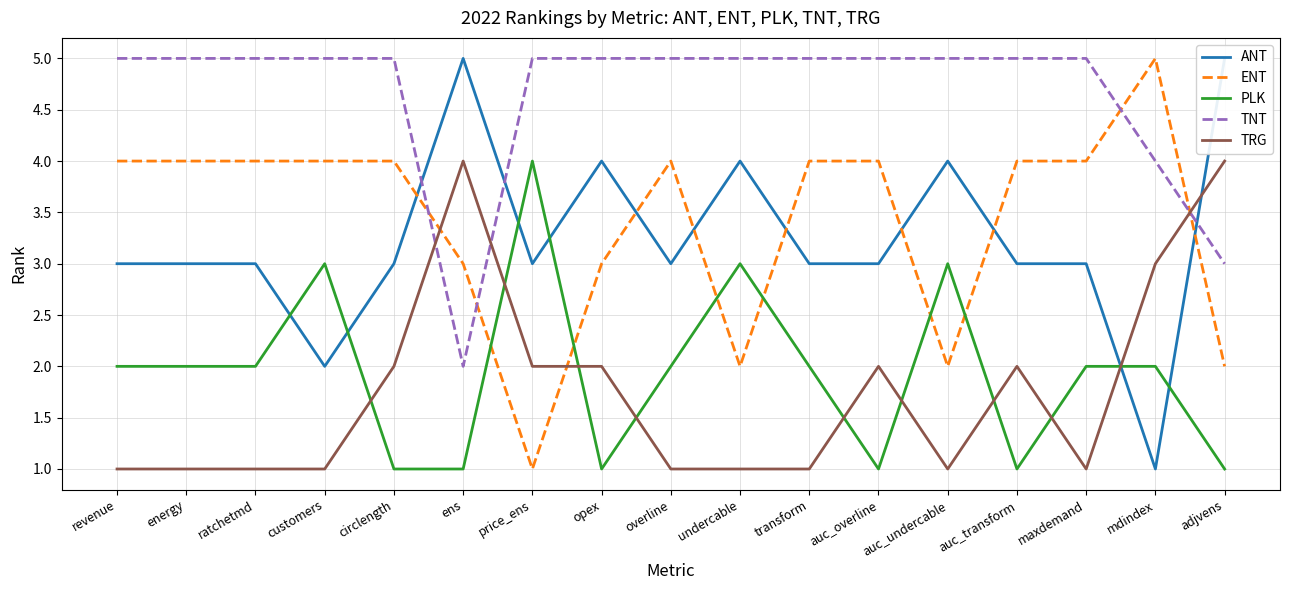

Rank the series by their maximum value, from highest to lowest.

ANT, ENT, TNT, PLK, TRG